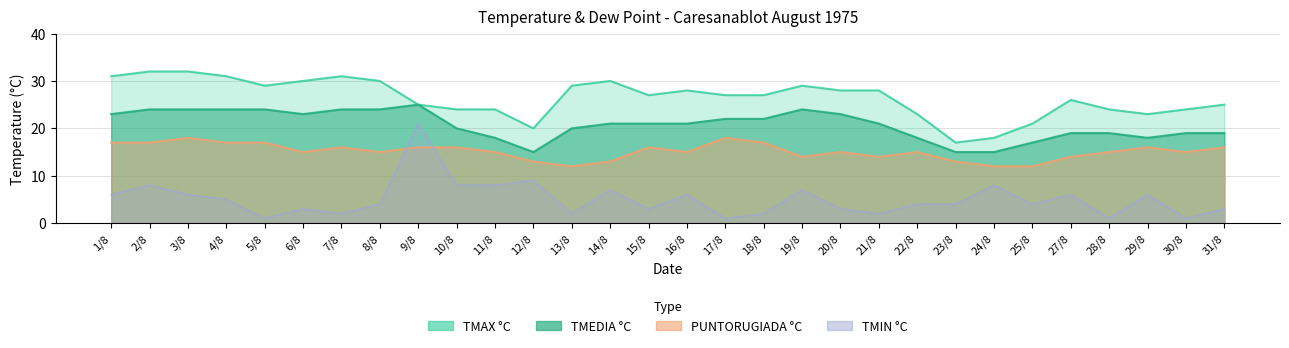

What is the average value of the TMEDIA °C series?

21